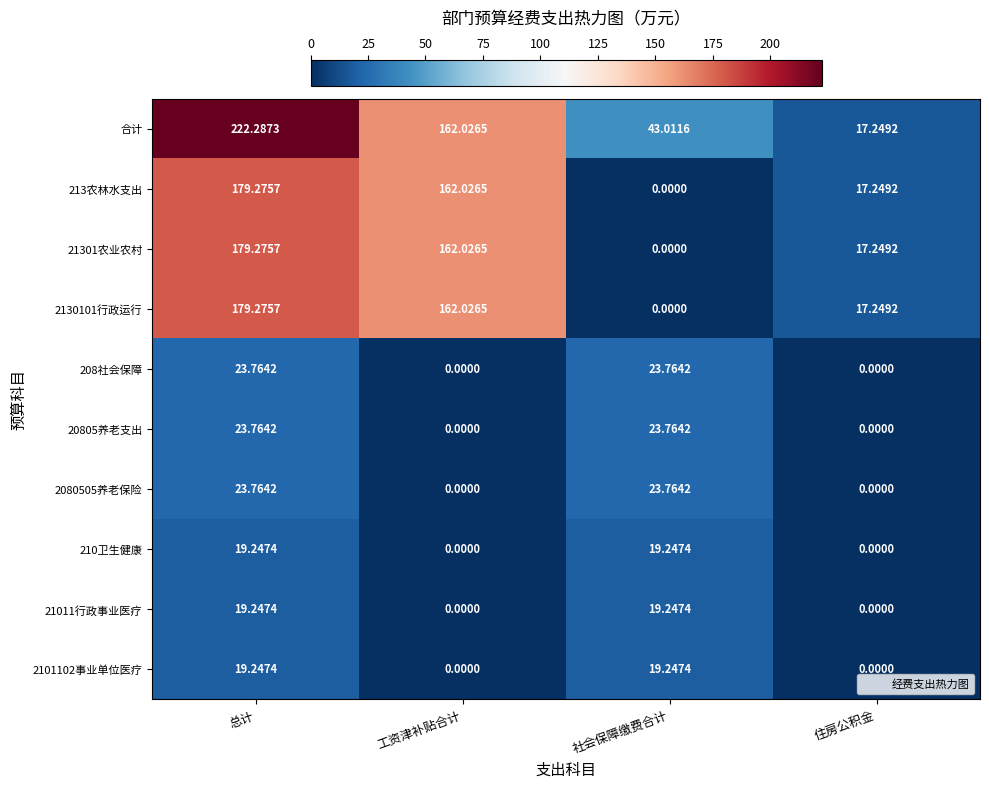

At which category is the sum across all series the highest?

总计